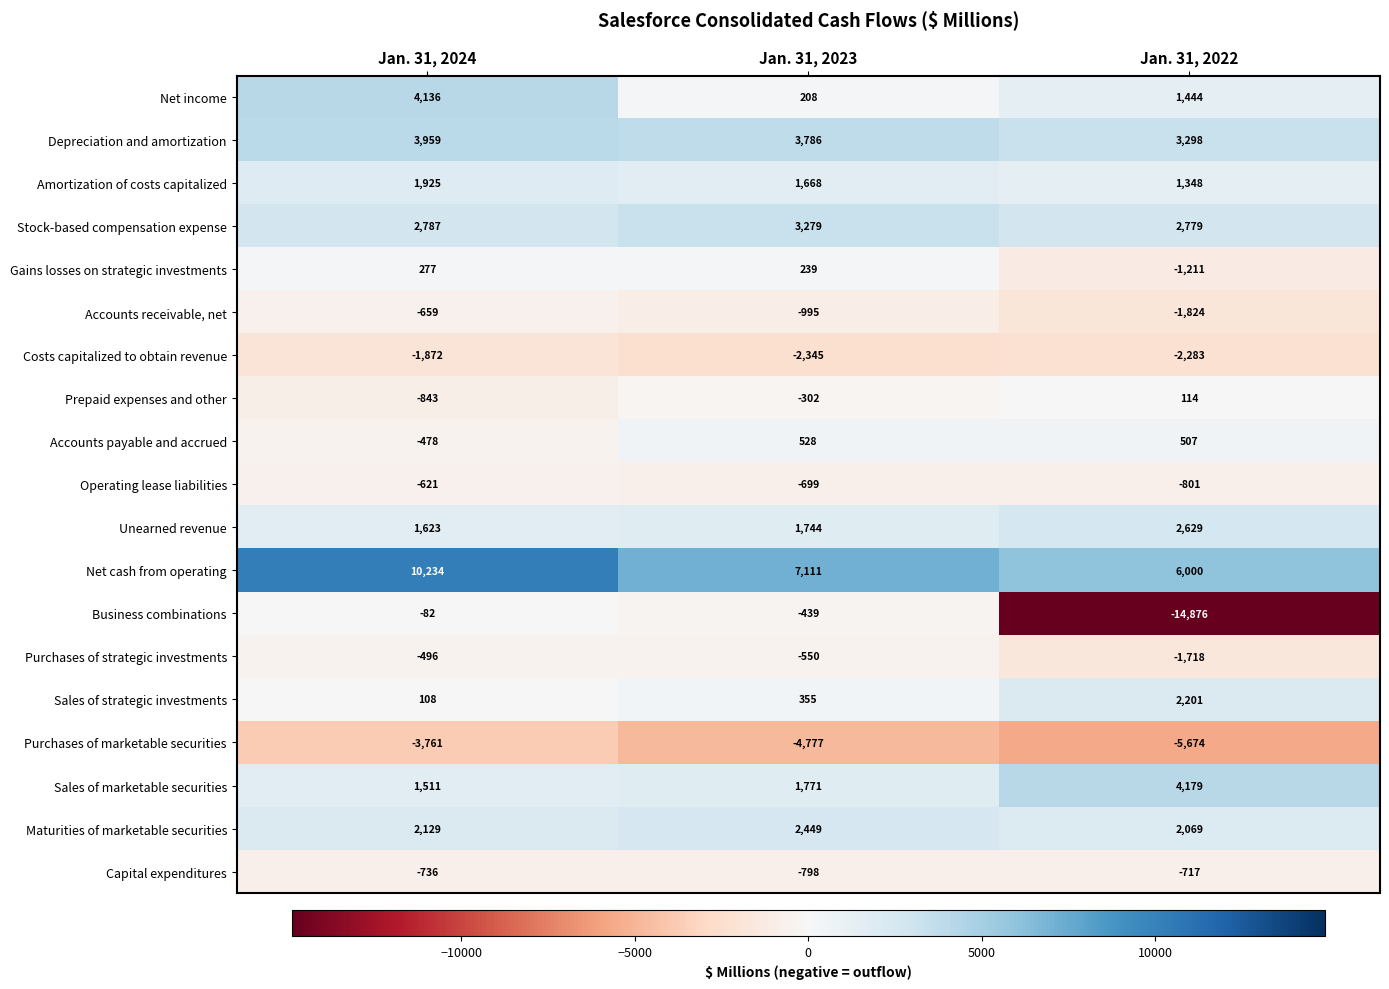

Which label corresponds to the smallest value in the chart?

Jan. 31, 2022